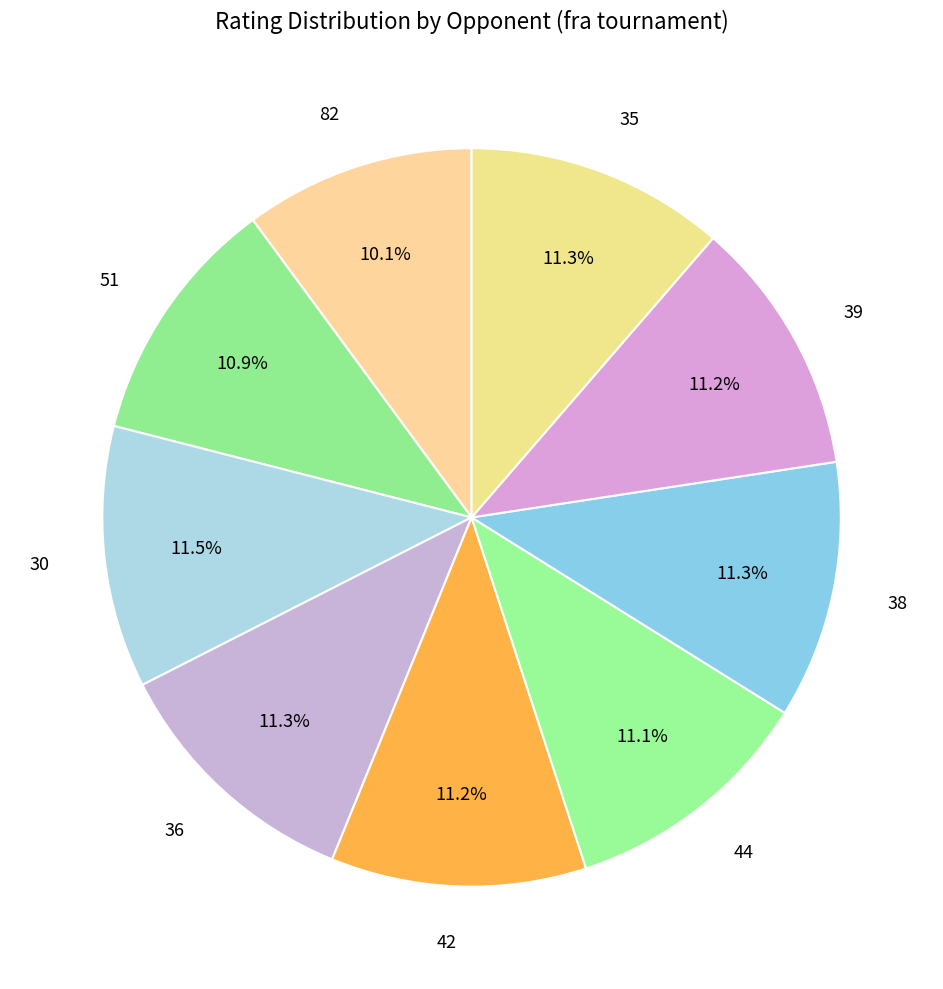

Which category has the smallest portion of the pie?

82